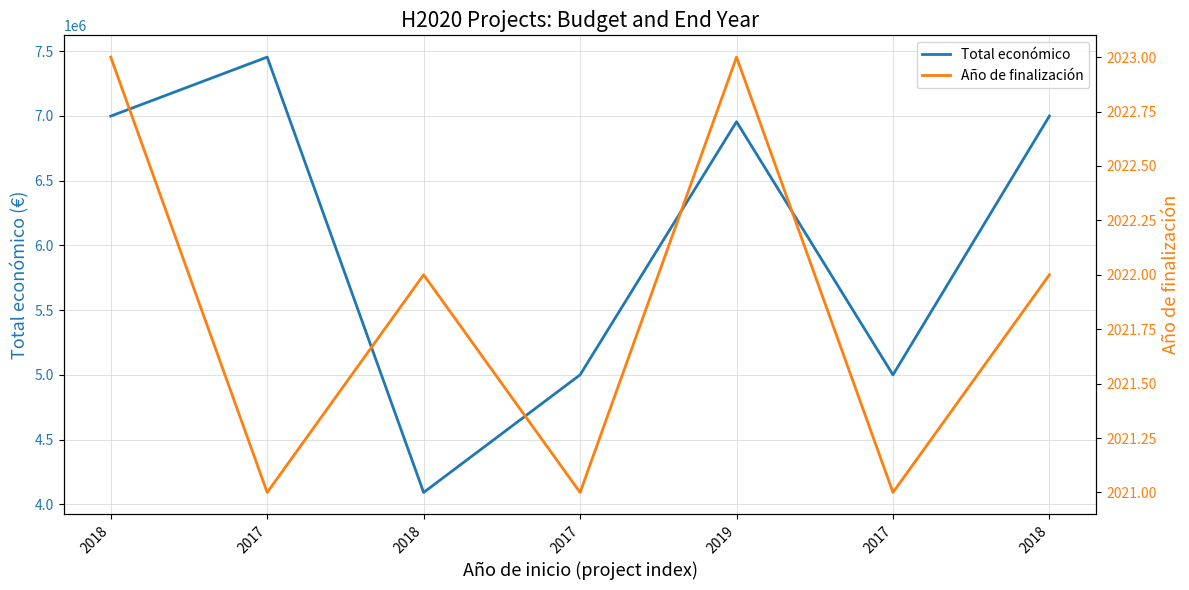

Is this an area chart (filled region under the line)?

No